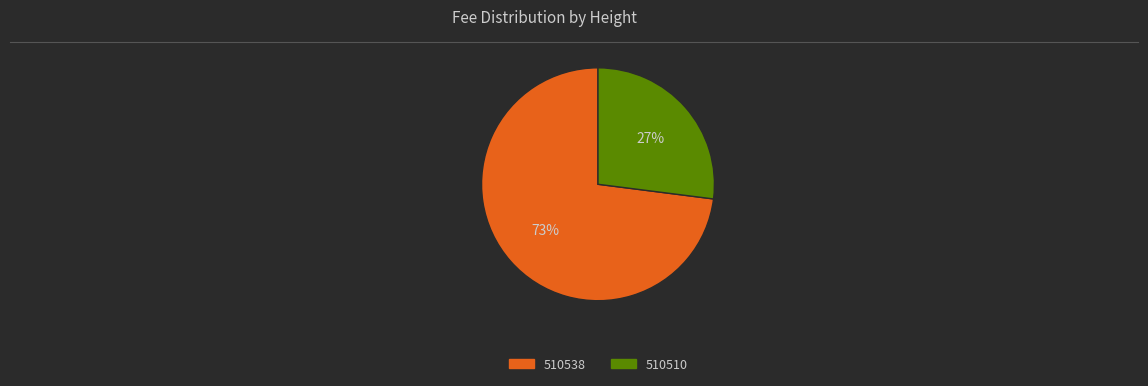

Which slice is the smallest?

510510